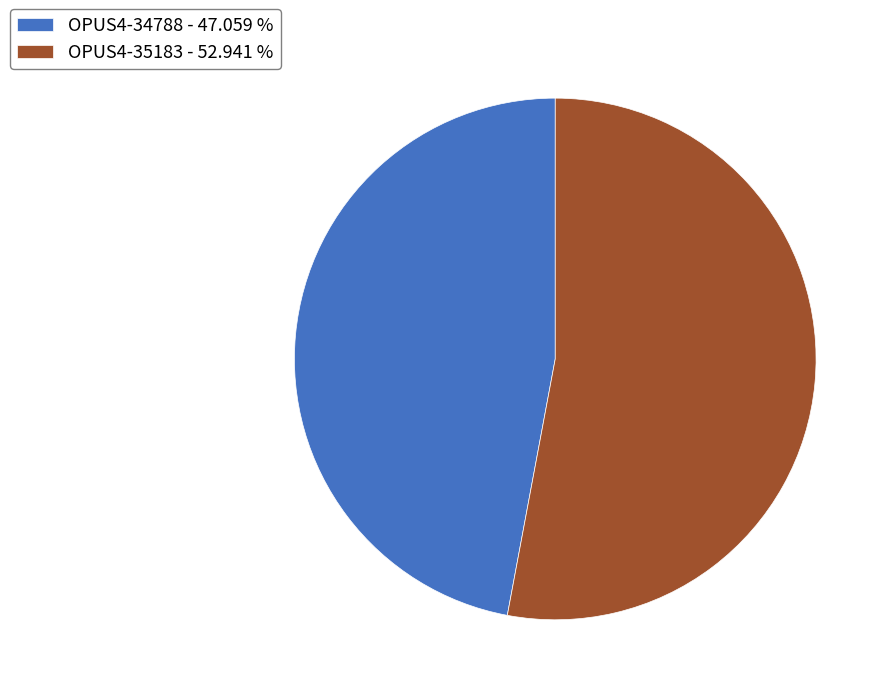

Does any single category account for the majority?

Yes